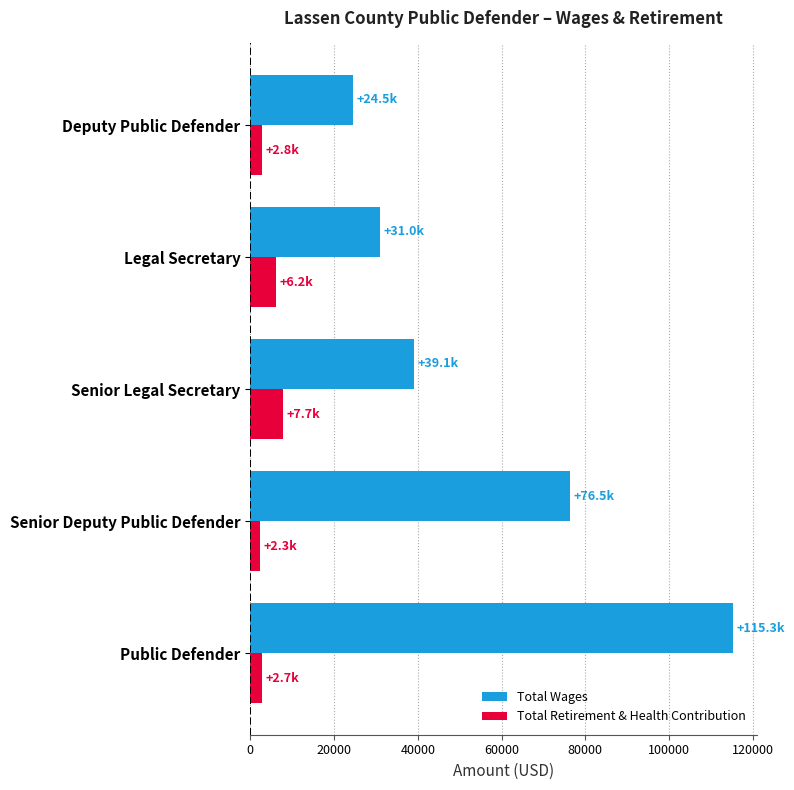

Which series has the largest range (max minus min)?

Total Wages